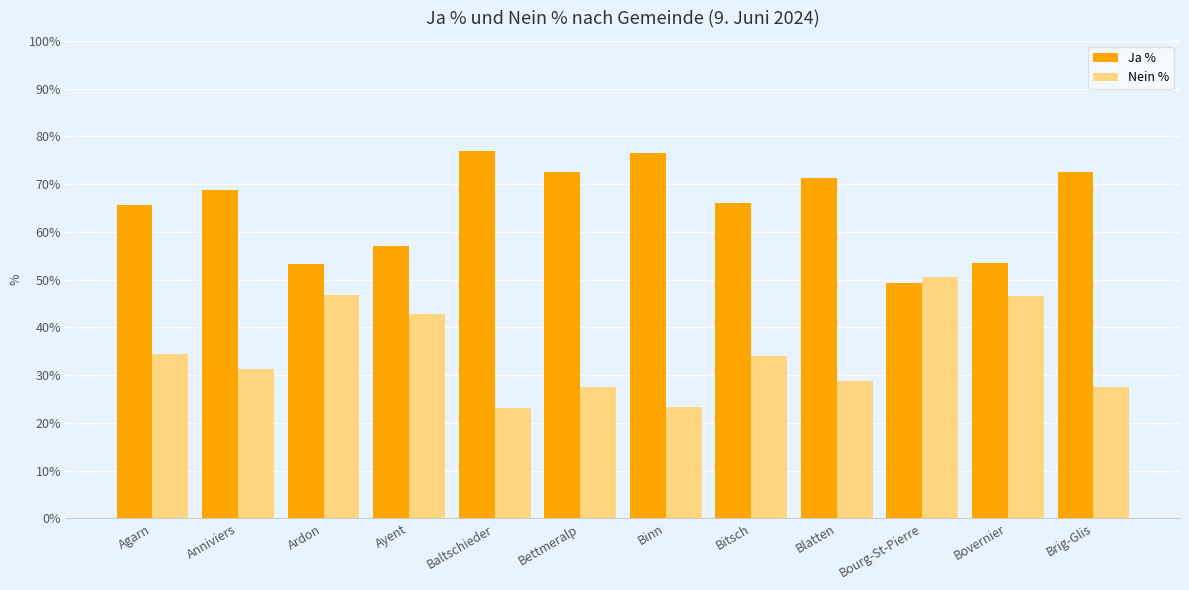

What are all the series names shown in the legend?

Ja %, Nein %